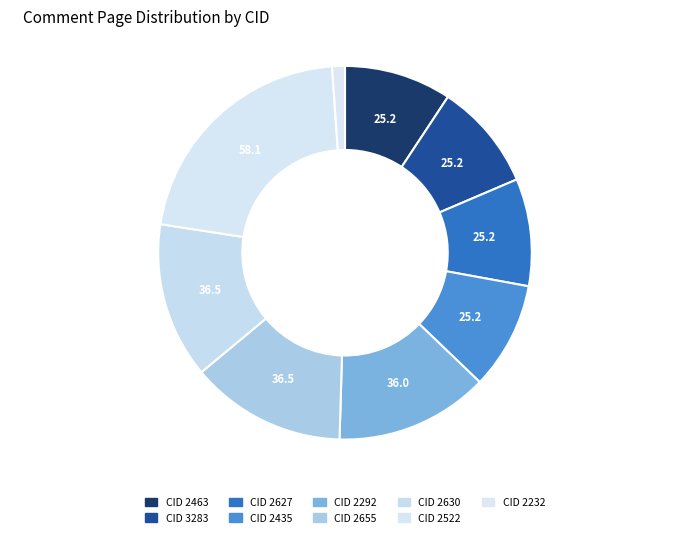

How many segments does this pie chart have?

9